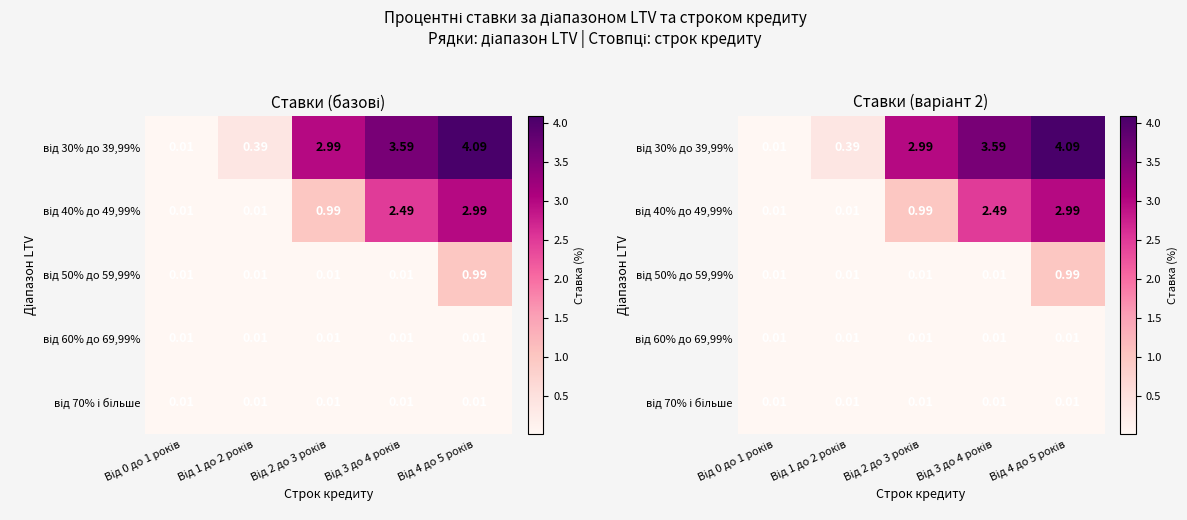

Rank the series by their maximum value, from highest to lowest.

від 30% до 39,99%, від 40% до 49,99%, від 50% до 59,99%, від 60% до 69,99%, від 70% і більше